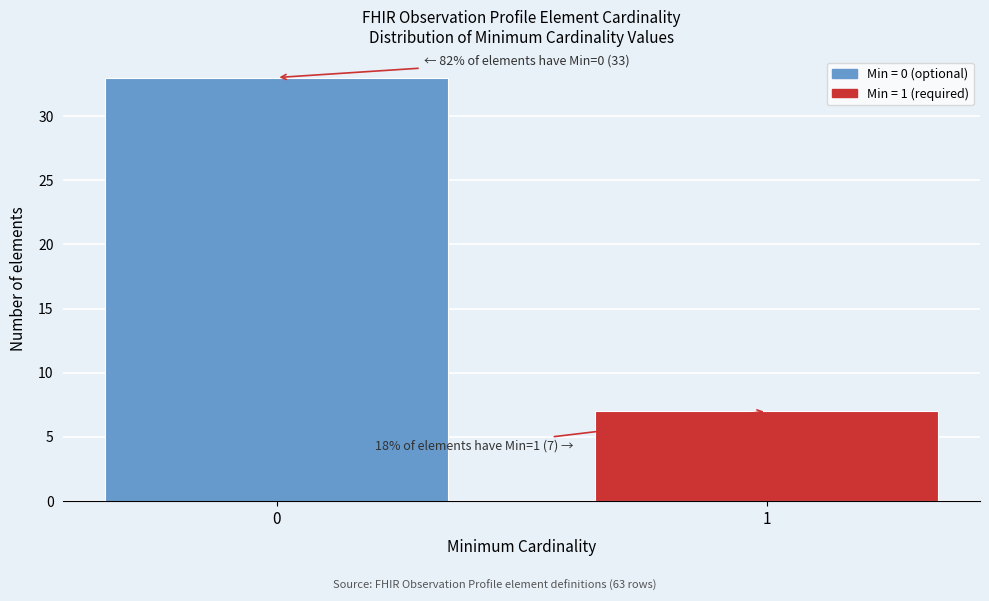

Reading left to right, what are all the values shown in this chart?

0=33	1=7